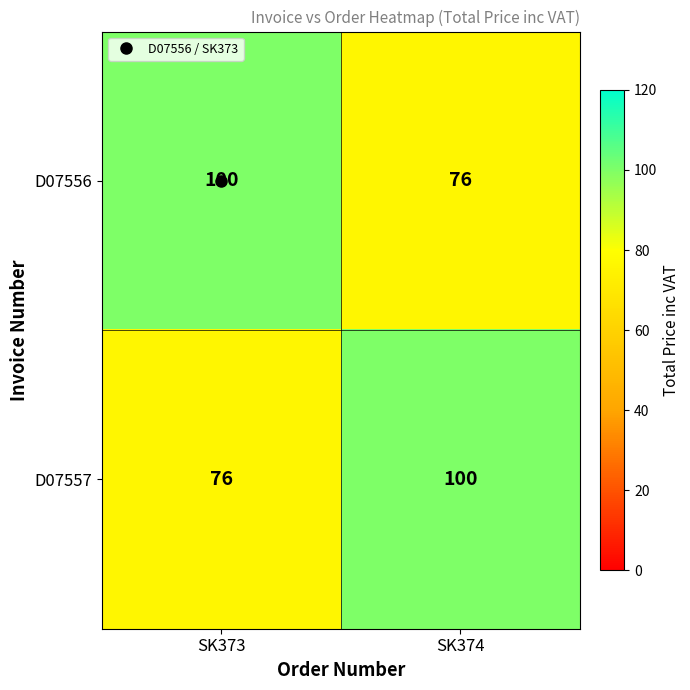

How many categories are shown in the chart?

2